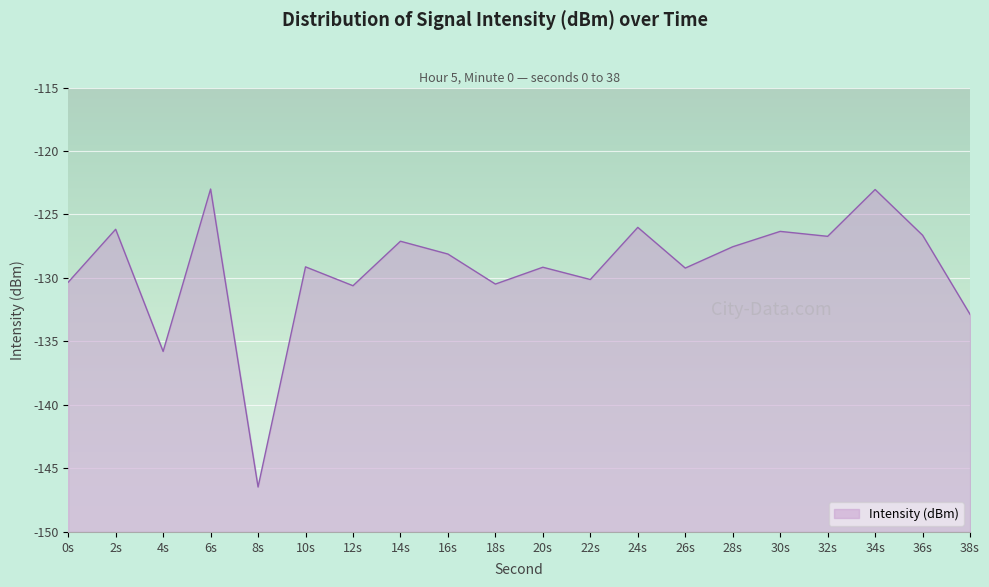

What position from the right is 38s?

1